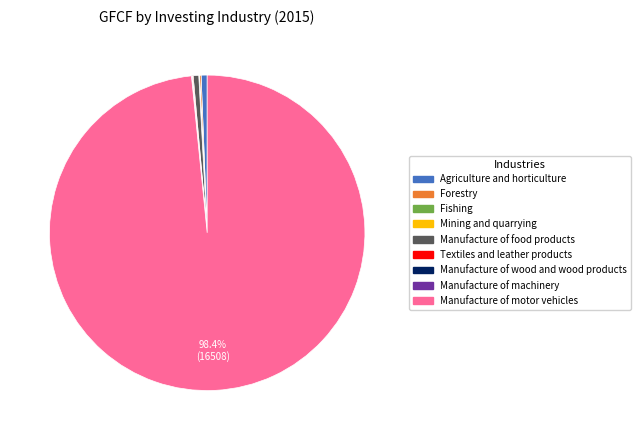

To the nearest percent, what is the average slice percentage?

11%